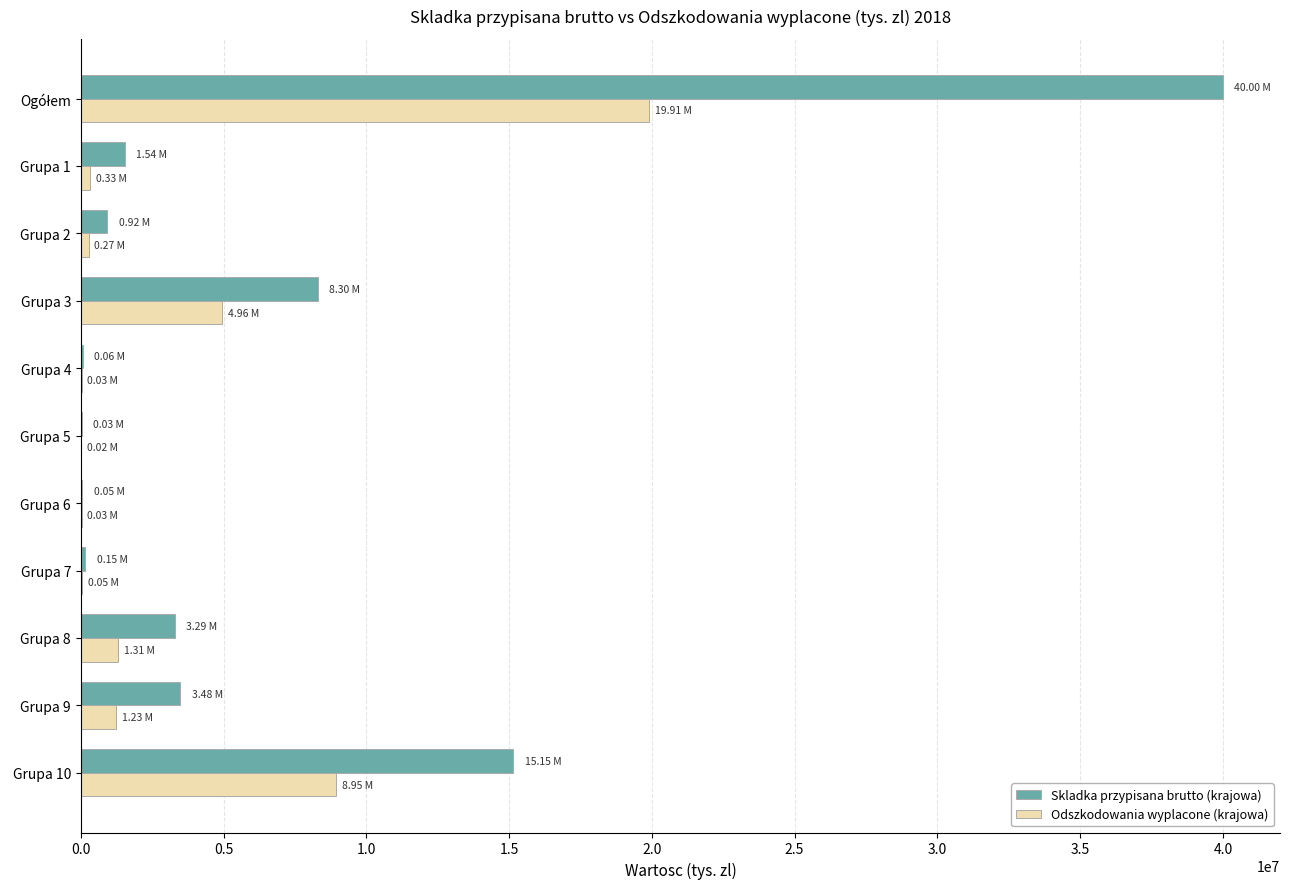

Which series changed the most between Grupa 9 and Grupa 10?

Skladka przypisana brutto (krajowa)